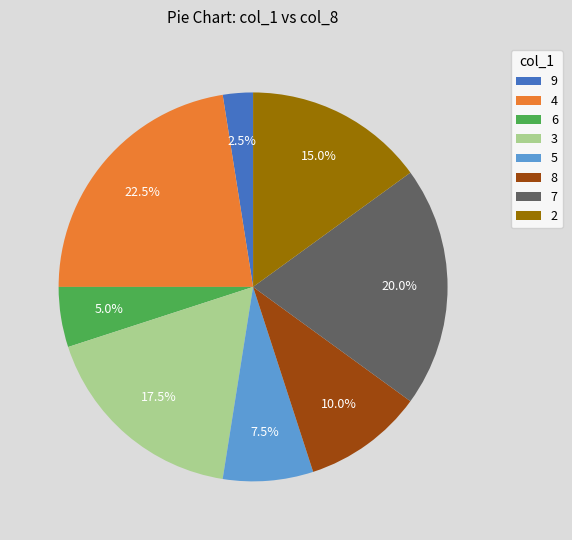

Between 7 and 9, which is larger?

7